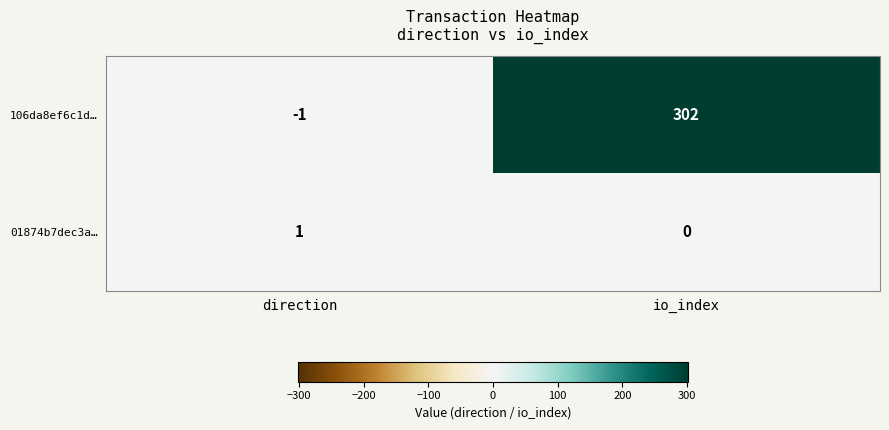

Which series has the largest range (max minus min)?

106da8ef6c1d…